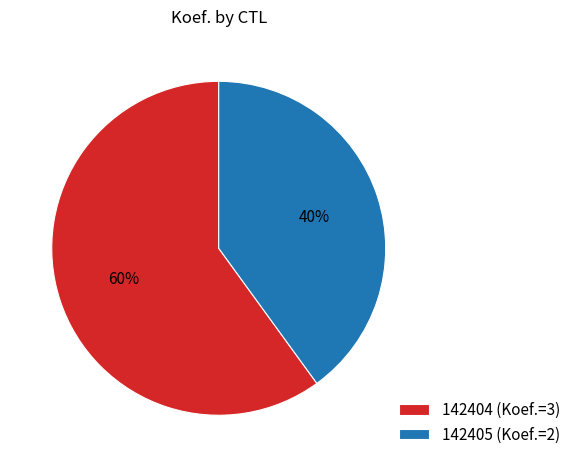

Do 142404 and 142405 together represent more than half of the pie?

Yes